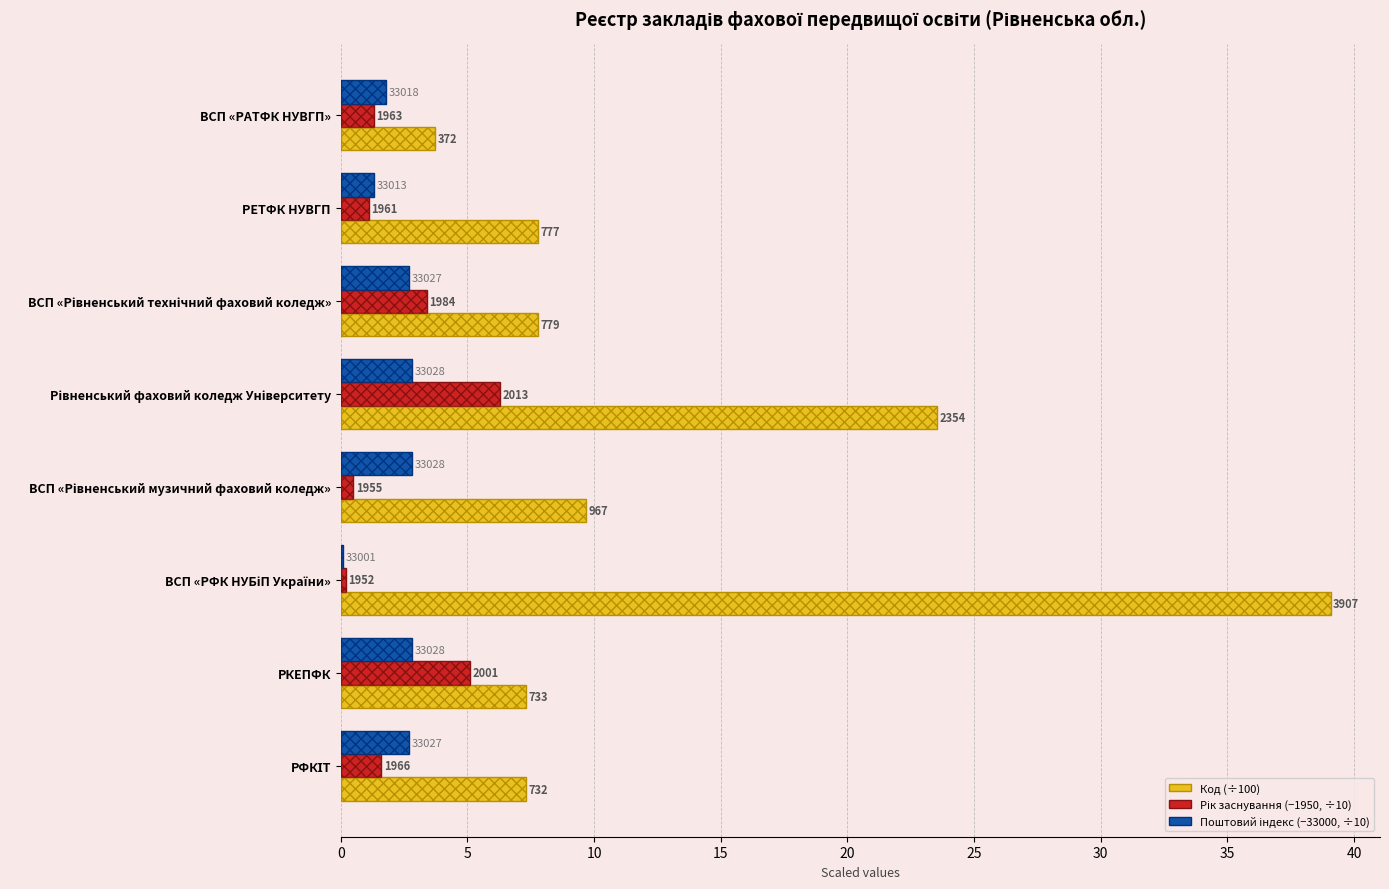

Which series has the largest total across all categories?

Код (÷100)